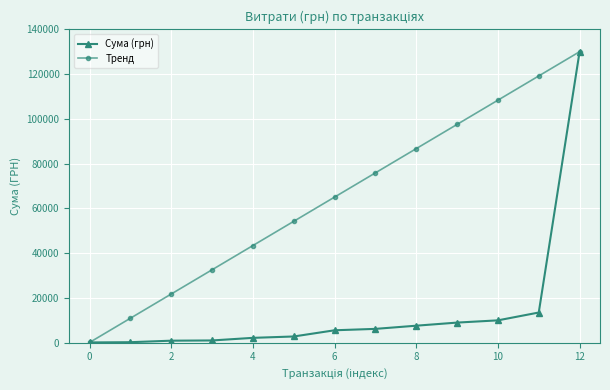

Which series has the largest total across all categories?

Тренд